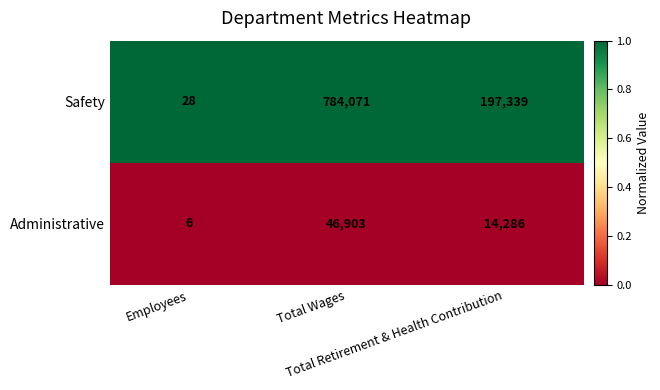

At which category does the chart reach its minimum across all series?

Employees